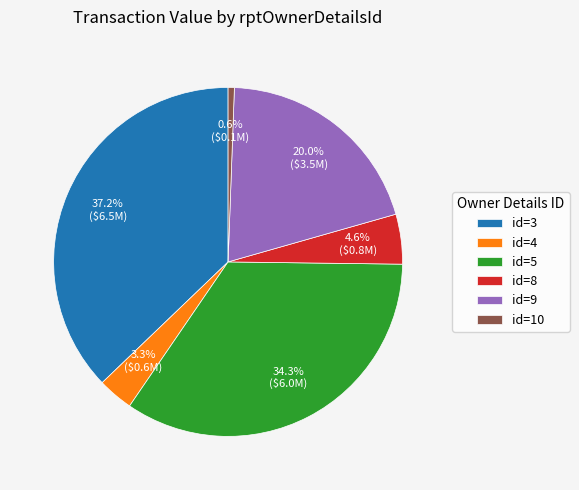

What is the ratio of the value at id=9 to the value at id=3?

0.5